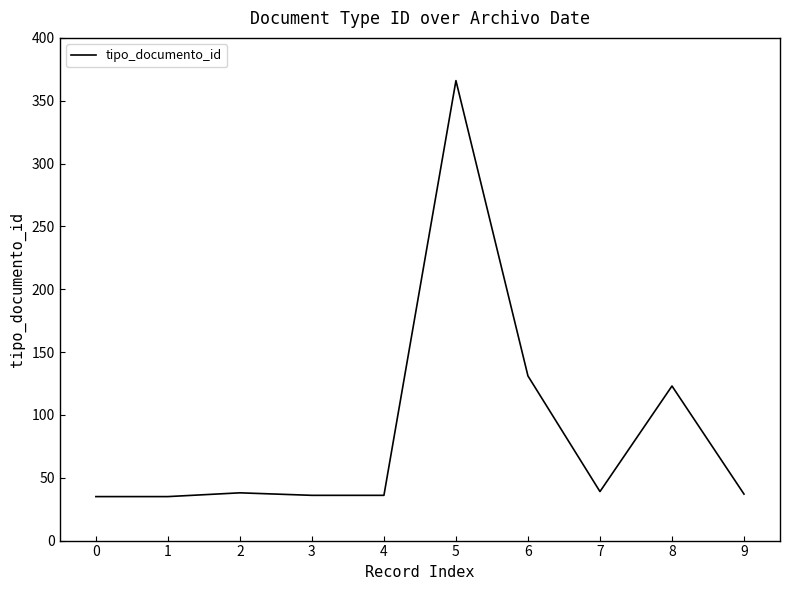

Between 3 and 8, which is larger?

8